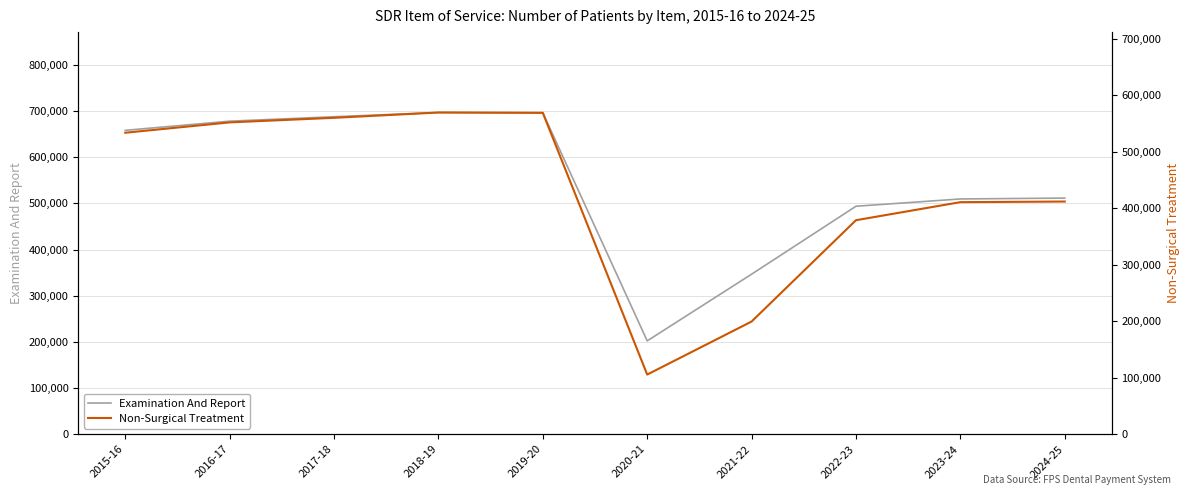

Where is Non-Surgical Treatment nearest to the value 337415?

2022-23